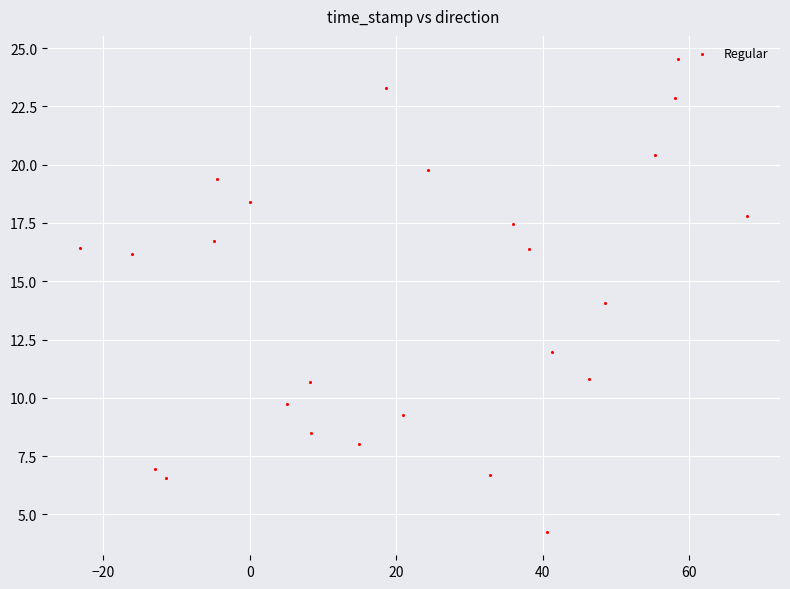

What is the range of X values (max minus min)?

91.0